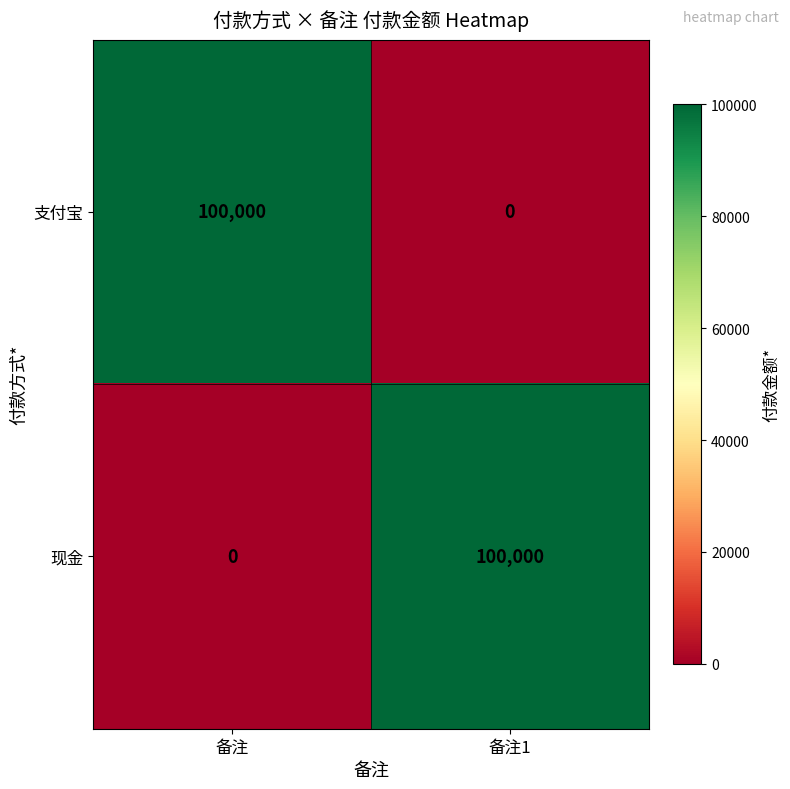

What is the total value across all series at 备注?

100000